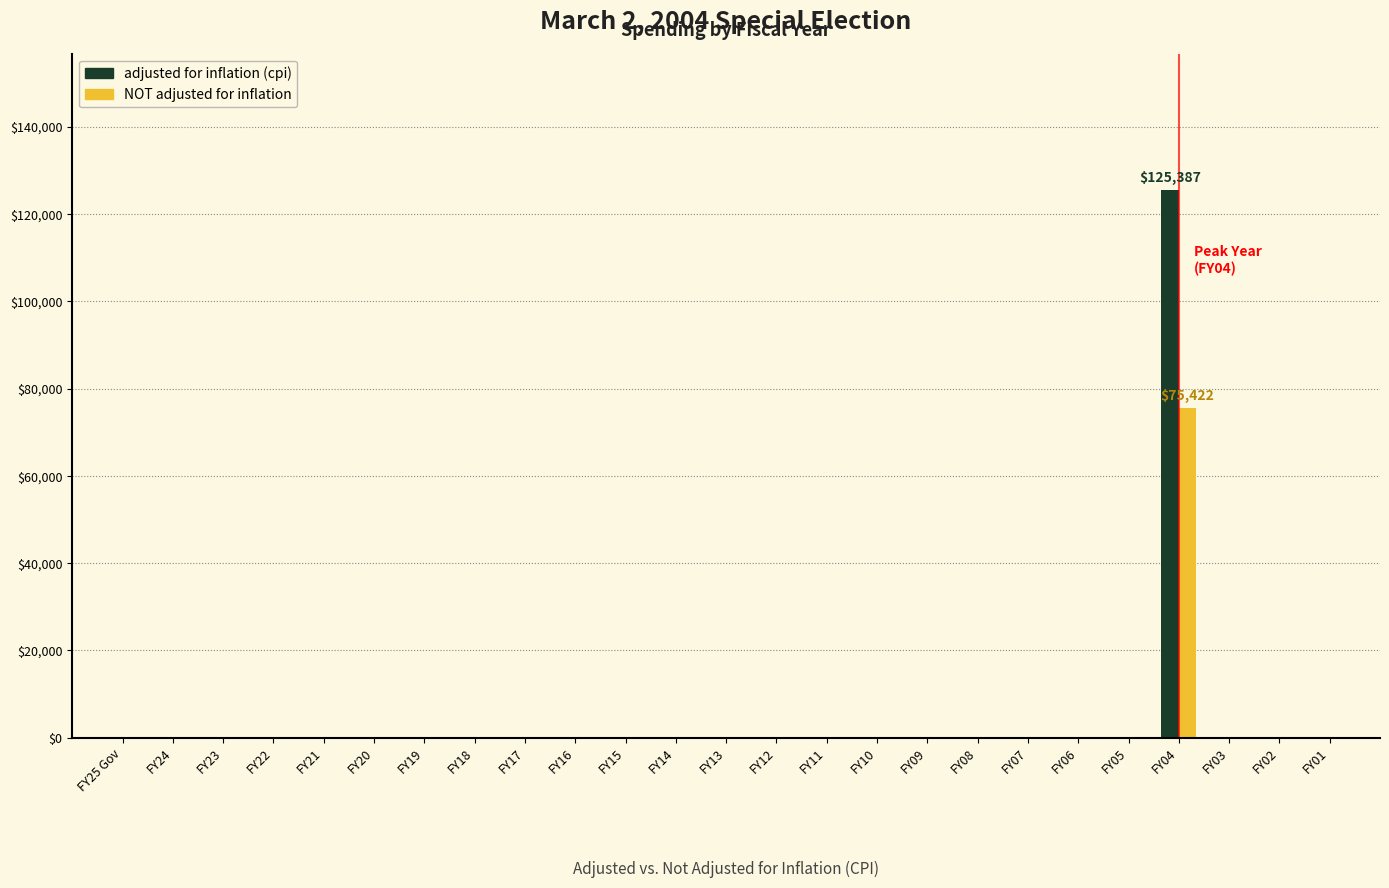

The value of NOT adjusted for inflation at FY15 is 0. True or false?

True